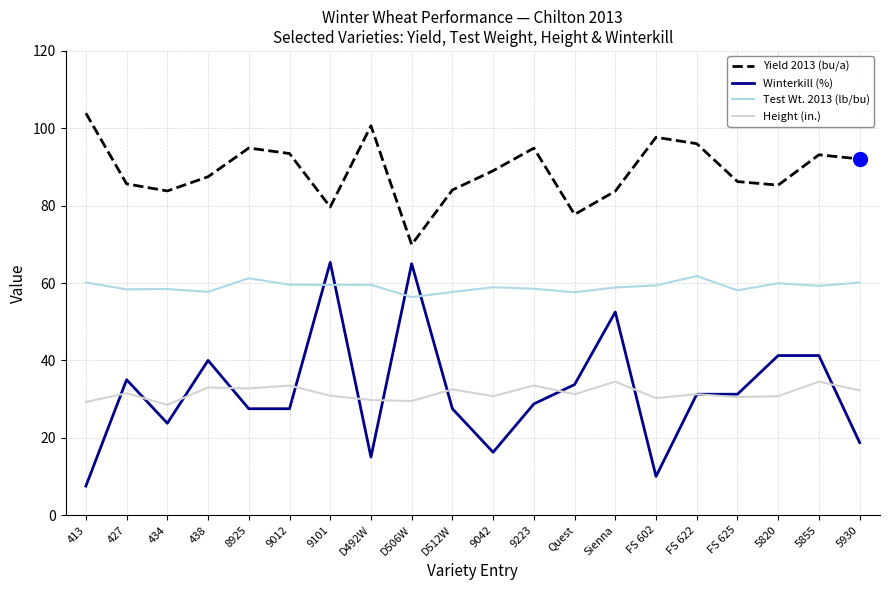

List the series in order of their peak value, highest first.

Yield 2013 (bu/a), Winterkill (%), Test Wt. 2013 (lb/bu), Height (in.)